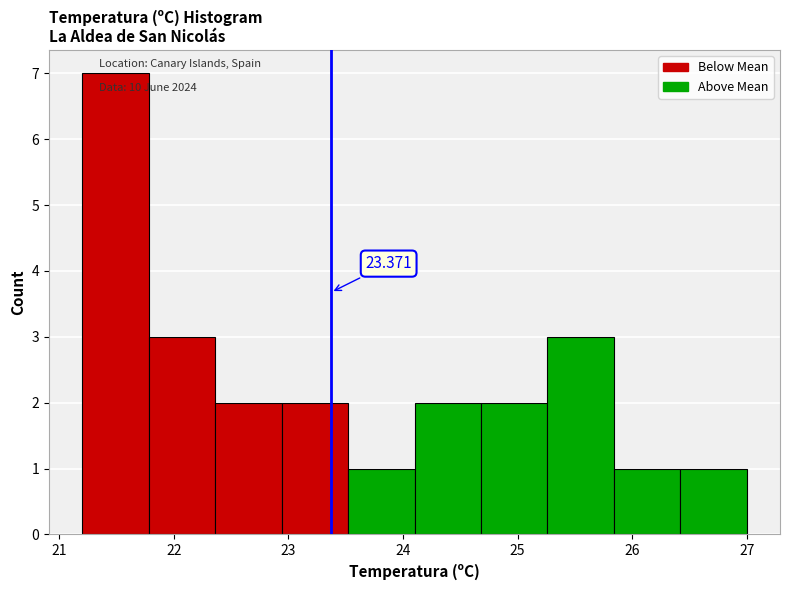

Which range on the x-axis has the tallest bar?

21.20 to 21.78